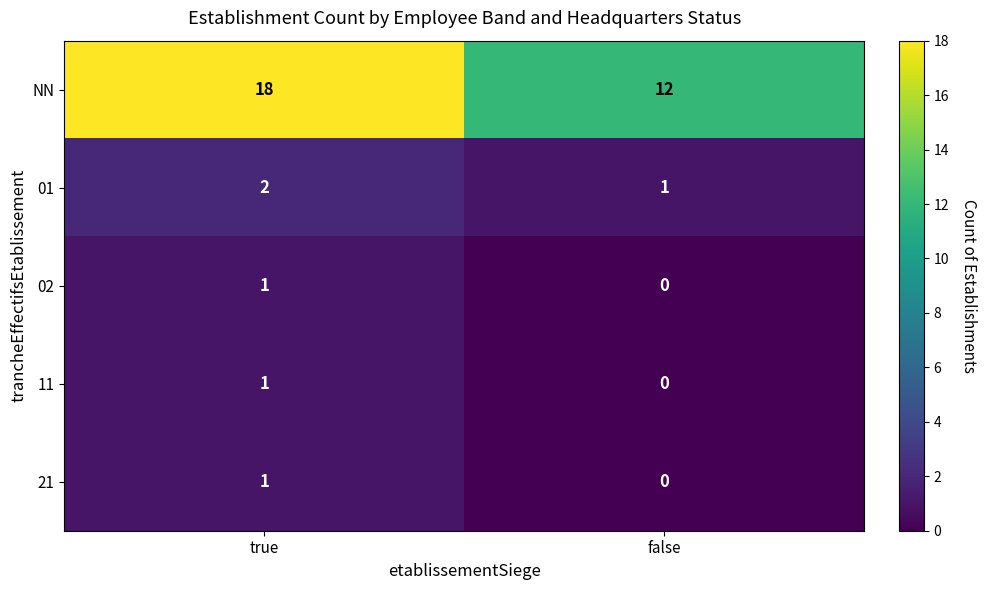

Between true and false, which series saw the biggest shift?

NN